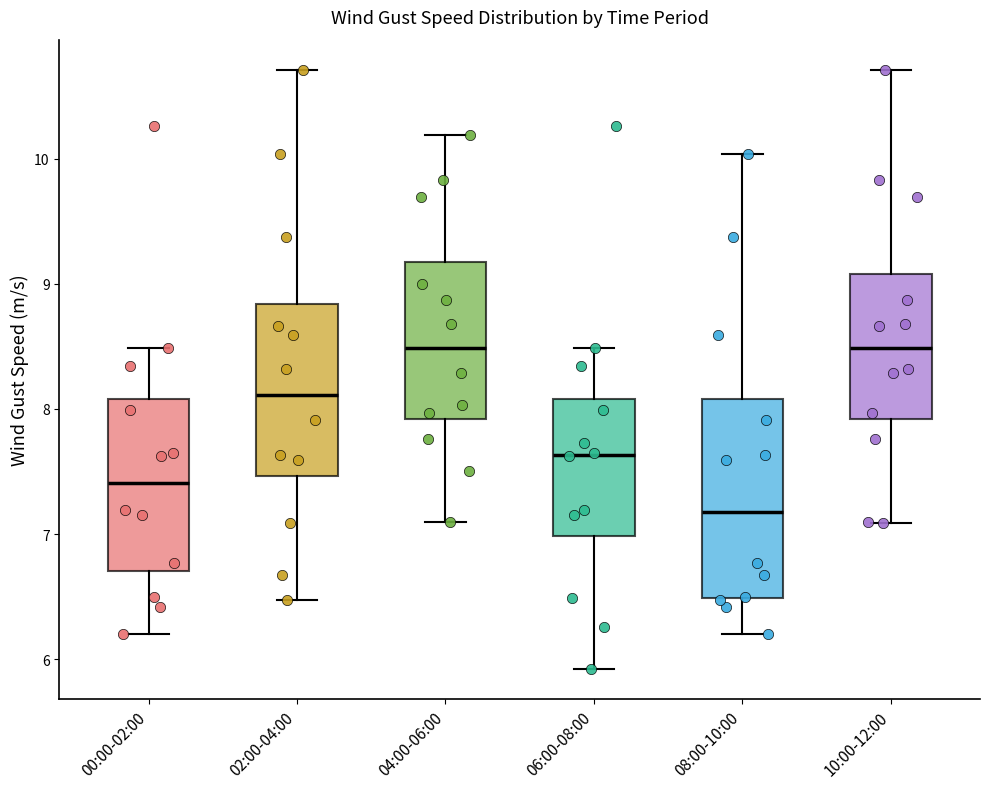

Where does the lower whisker of the box for 00:00-02:00 end on the y-axis? The values are not printed on the chart, so give them approximately, as read against the axis.

6.2